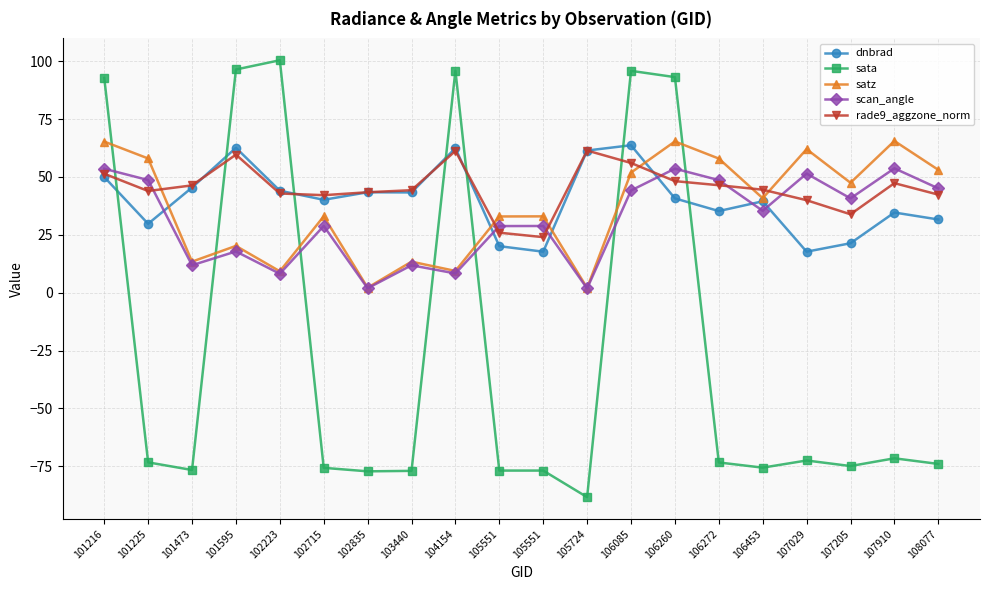

What are all the series names shown in the legend?

dnbrad, sata, satz, scan_angle, rade9_aggzone_norm